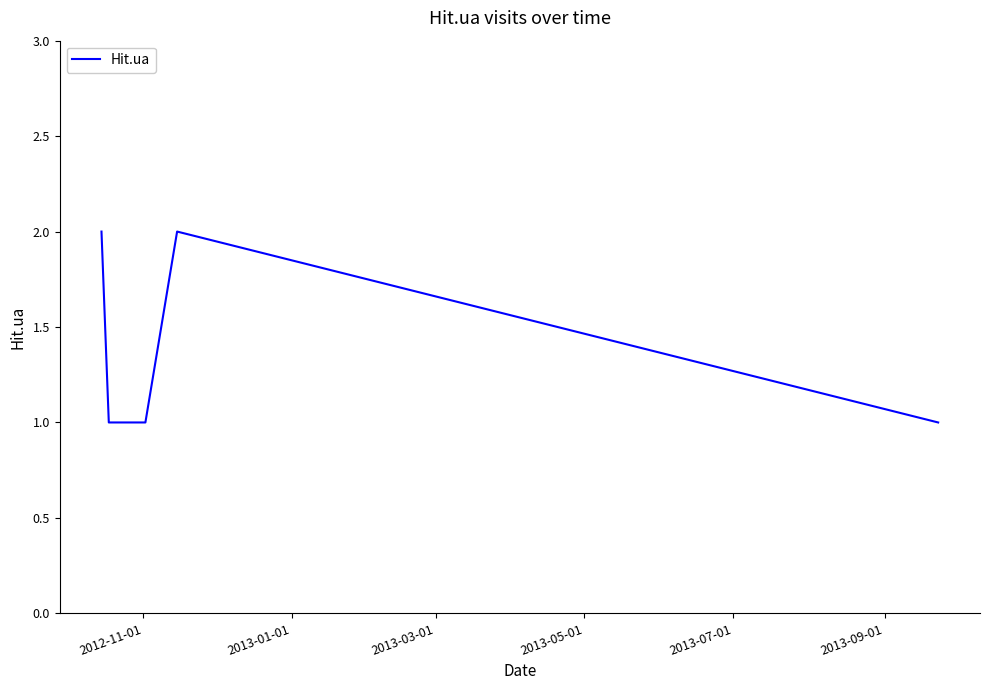

Does the chart display data point markers on the line(s)?

No